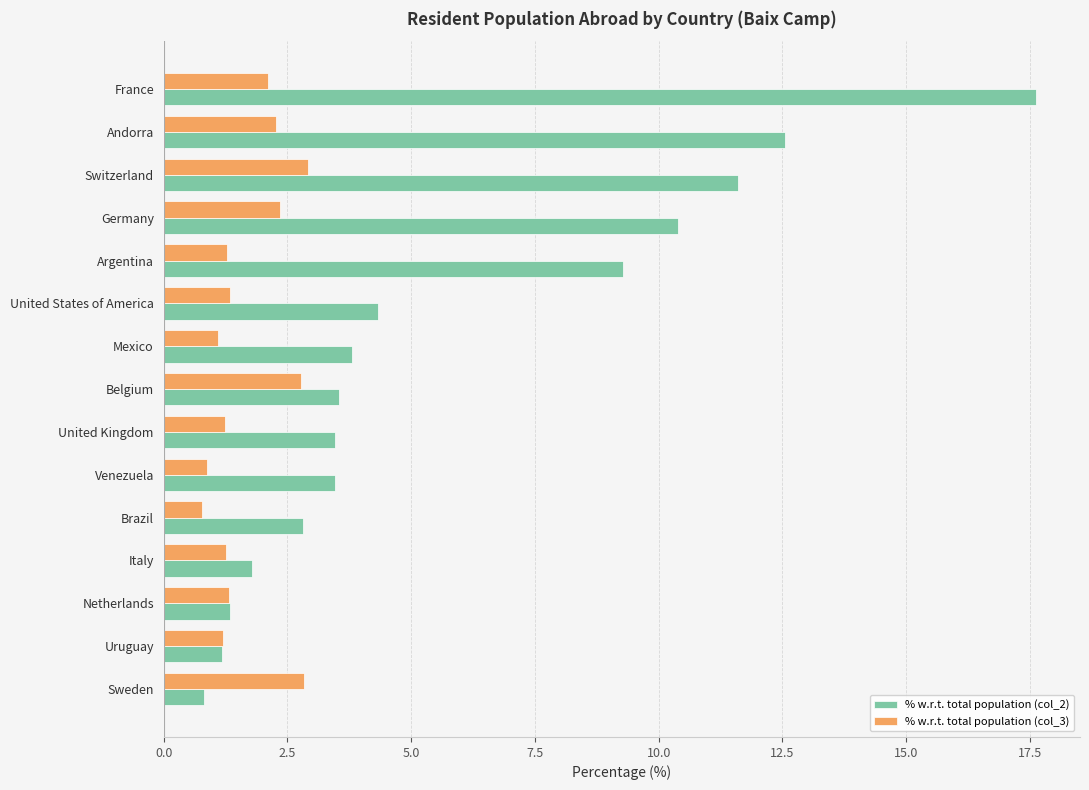

What is the sum of all % w.r.t. total population (col_2) values?

88.0